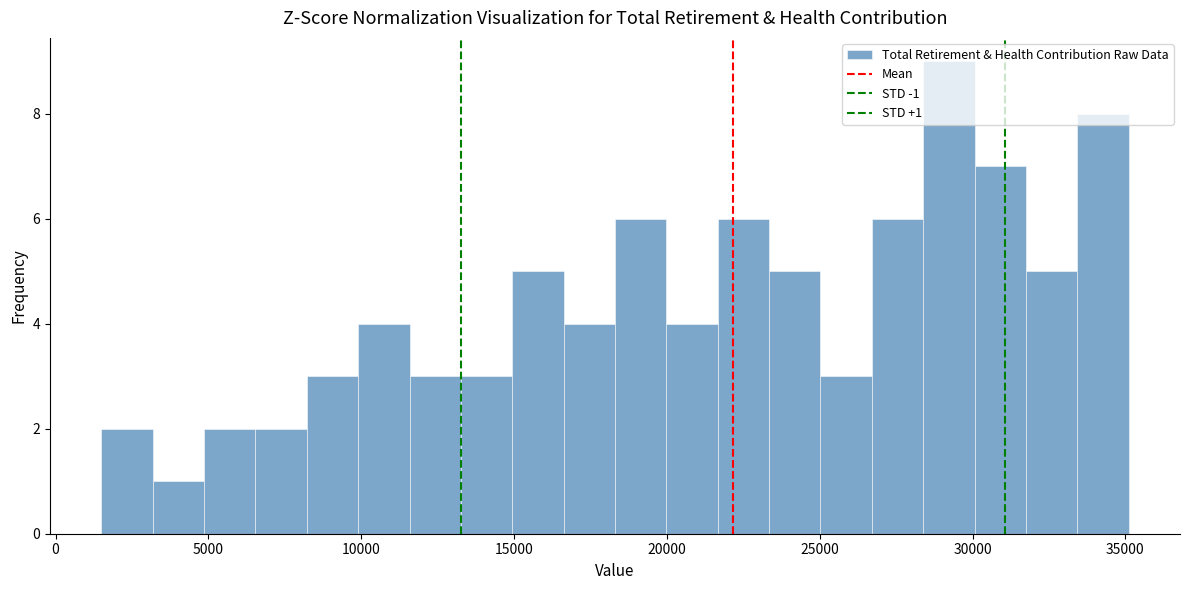

Around what value on the x-axis is the tallest bar? Give the approximate position of its centre, as read against the axis.

29000